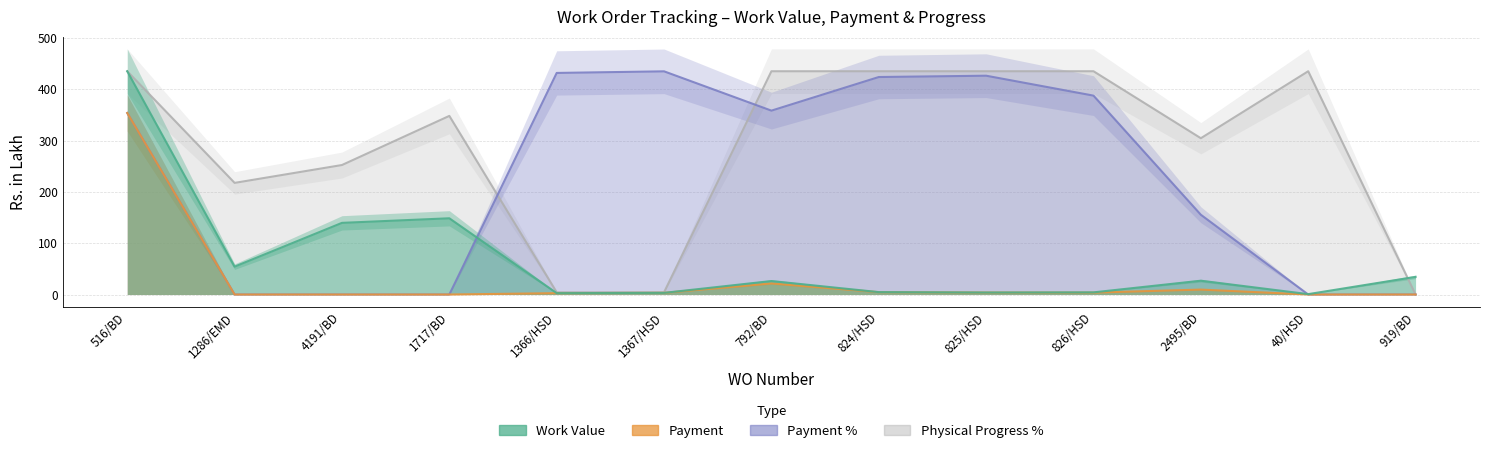

List the labels in order of Payment % value, largest first.

1367/HSD, 1366/HSD, 825/HSD, 824/HSD, 826/HSD, 792/BD, 516/BD, 2495/BD, 1286/EMD, 4191/BD, 1717/BD, 40/HSD, 919/BD